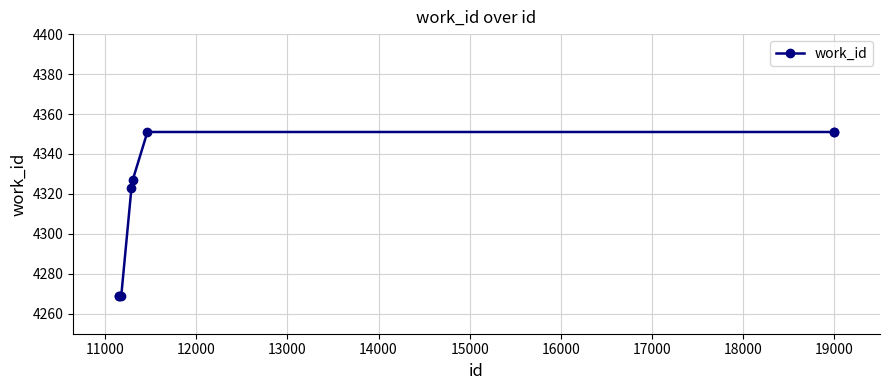

What is the difference between the second highest and minimum values?

82